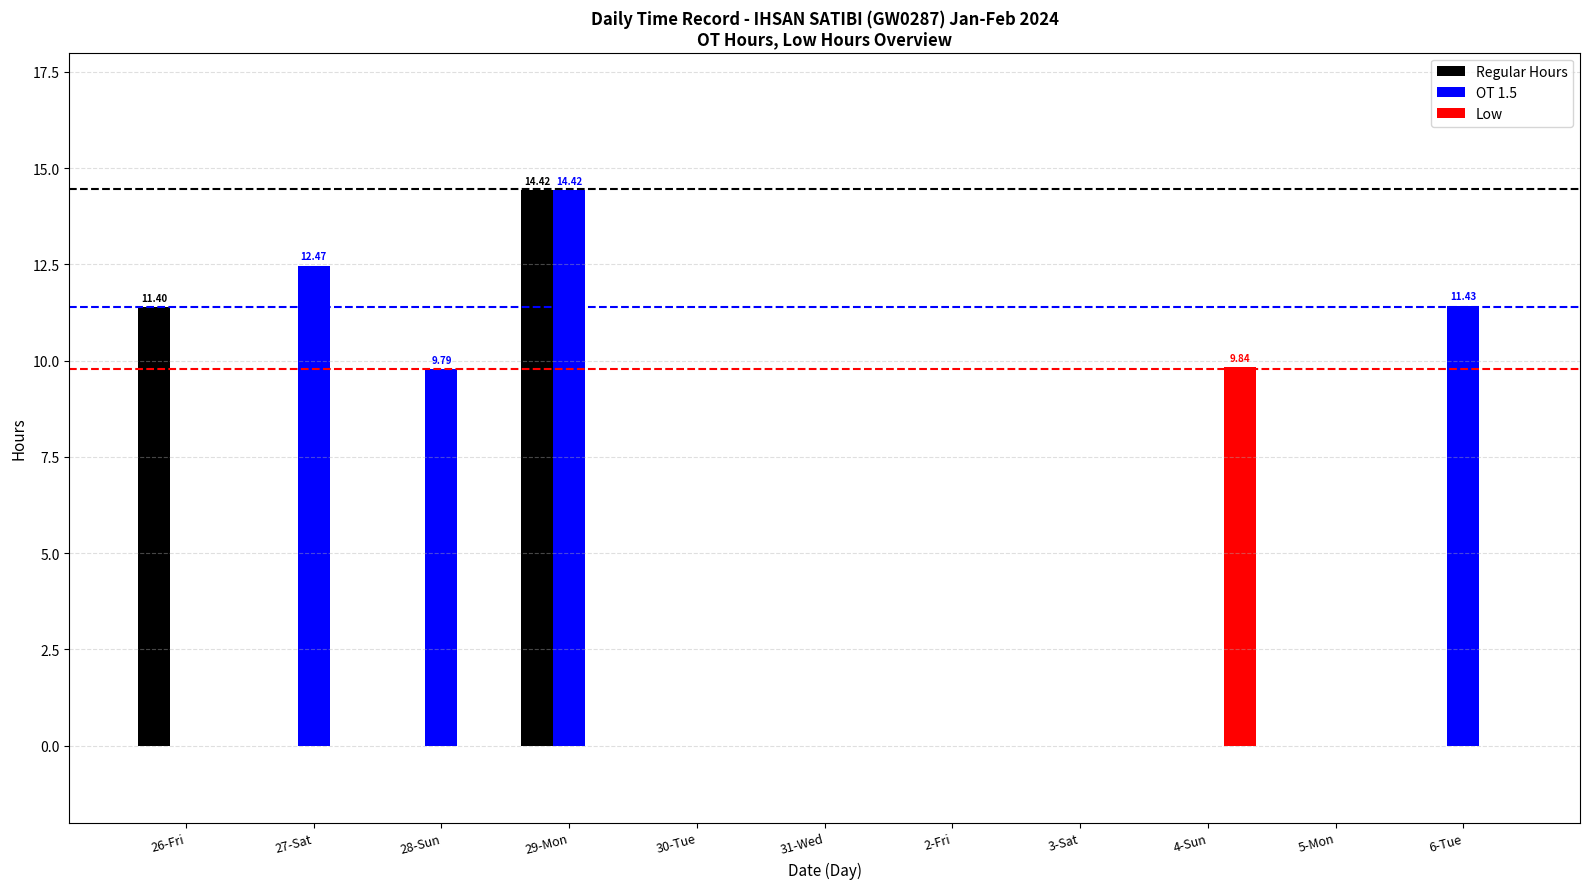

What is the sum of all Low values?

9.8